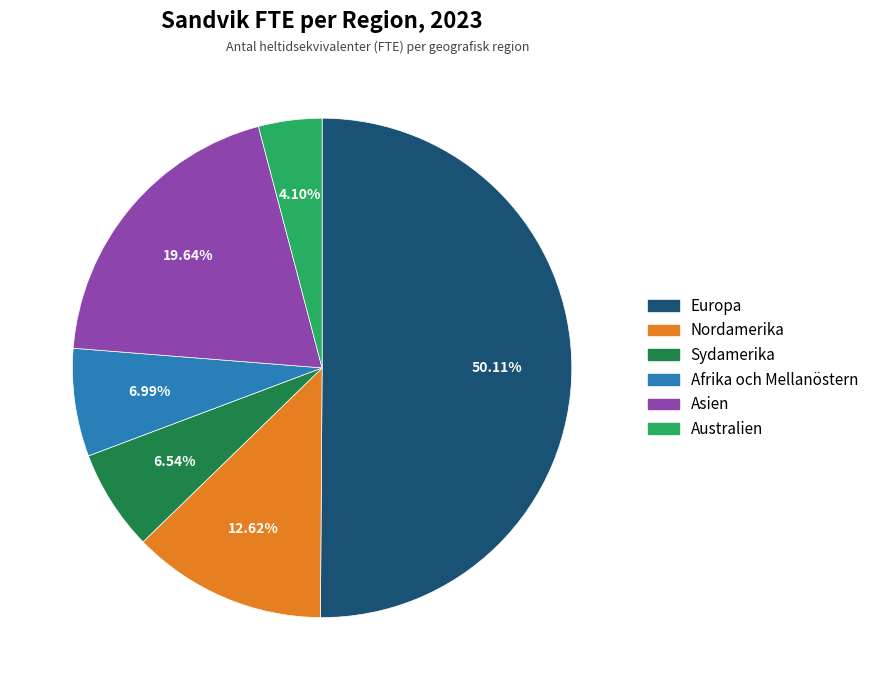

To the nearest percent, what percentage of the pie is Afrika och Mellanöstern?

7%